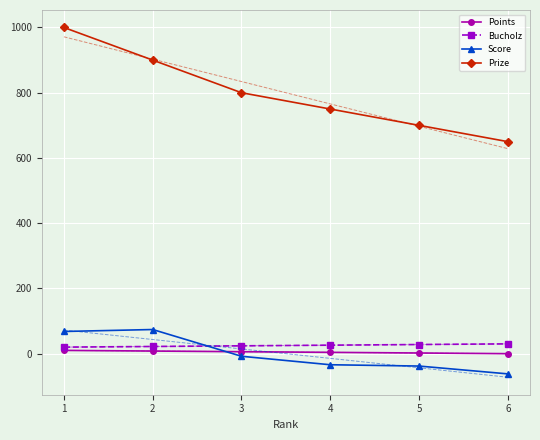

Which category has the highest value in the Points series?

1